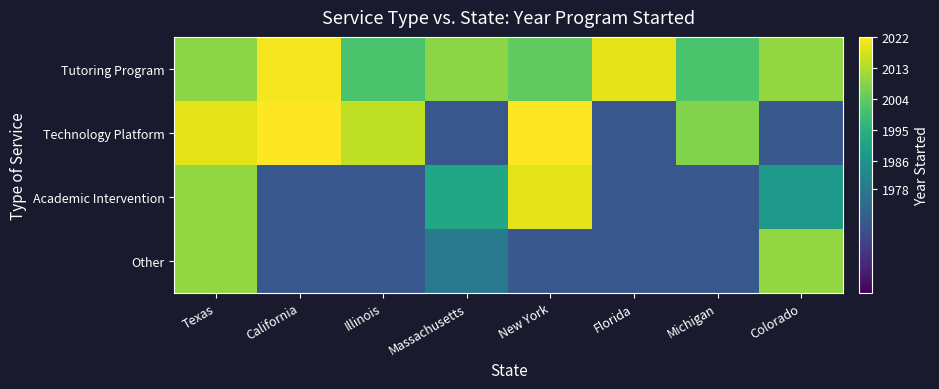

Which has a higher value, Michigan or Texas?

Texas